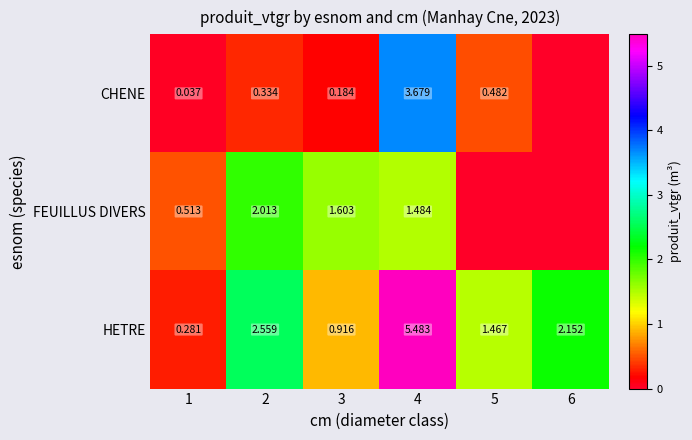

How many series are shown in this chart?

3